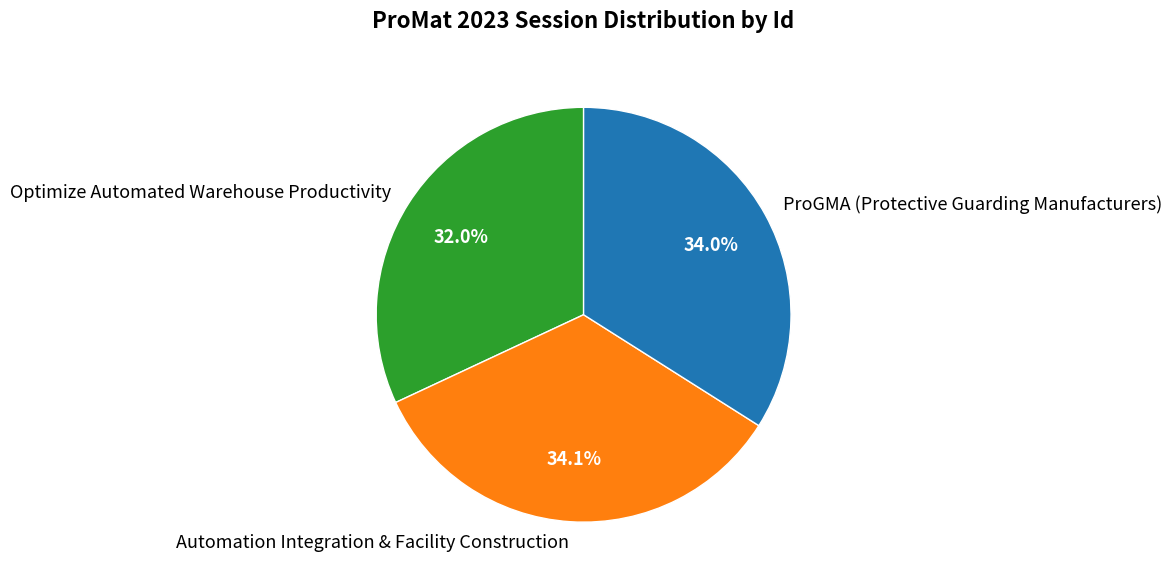

To the nearest percent, what portion does Optimize Automated Warehouse Productivity represent?

32%